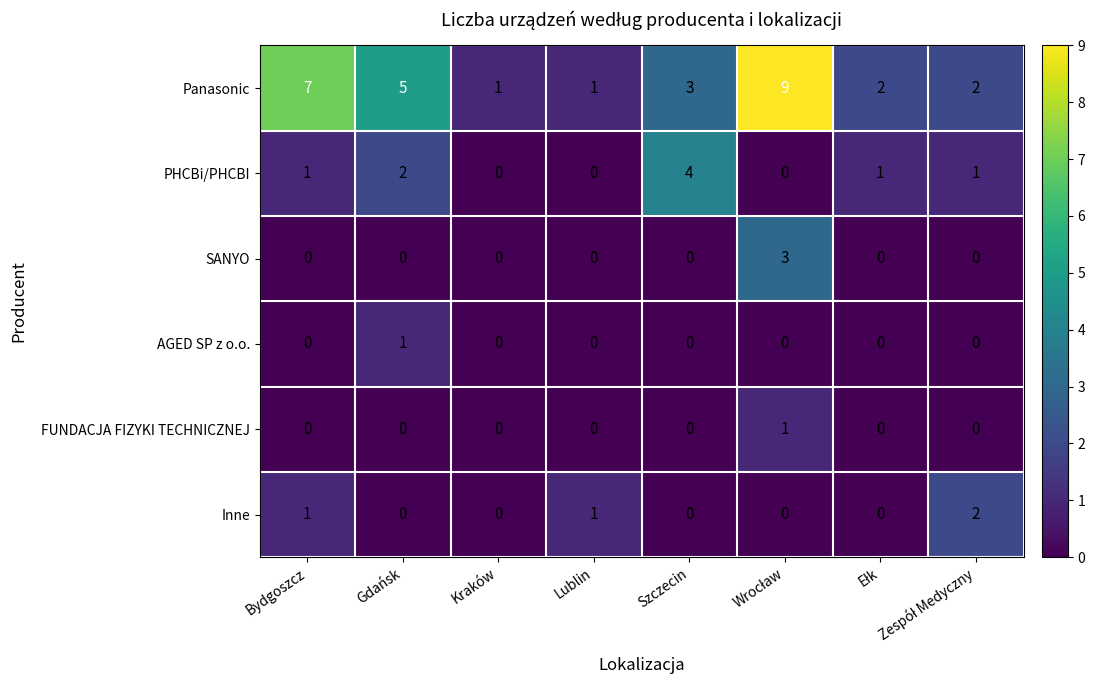

The value of Panasonic at Szczecin is 4. True or false?

False